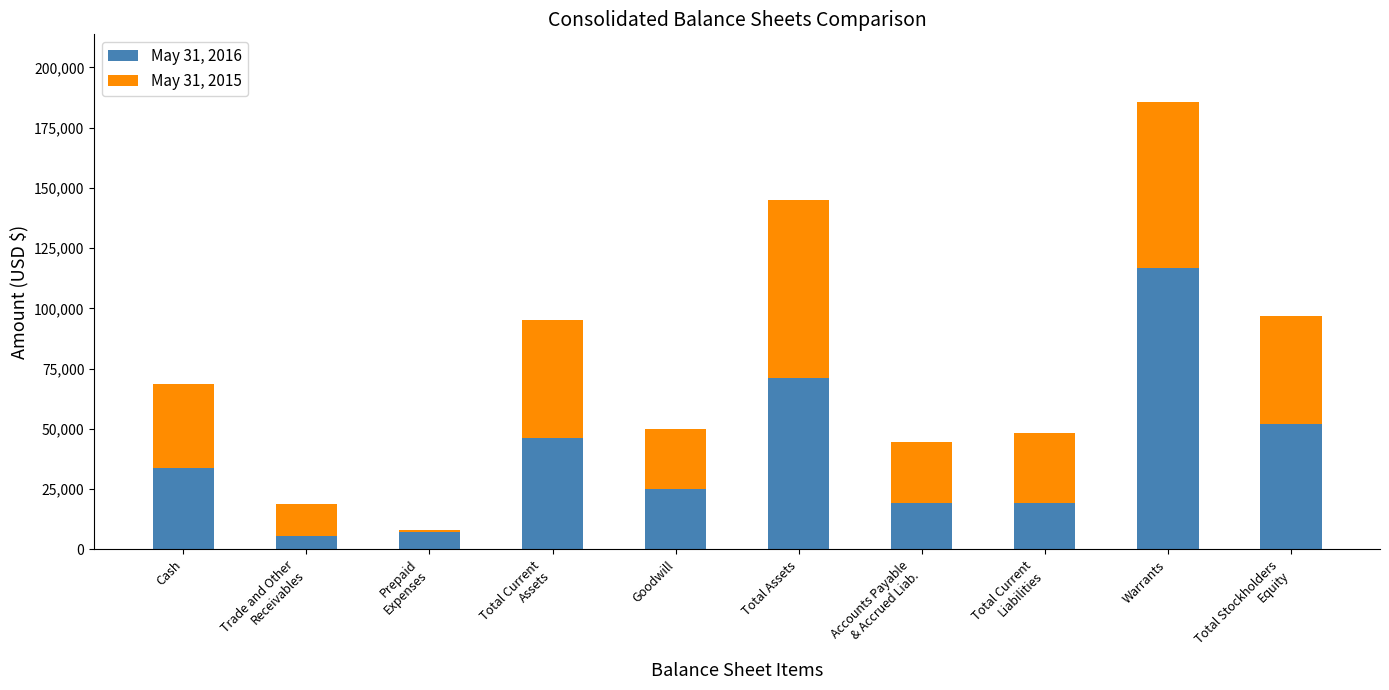

At which label does May 31, 2016 reach its peak?

Warrants